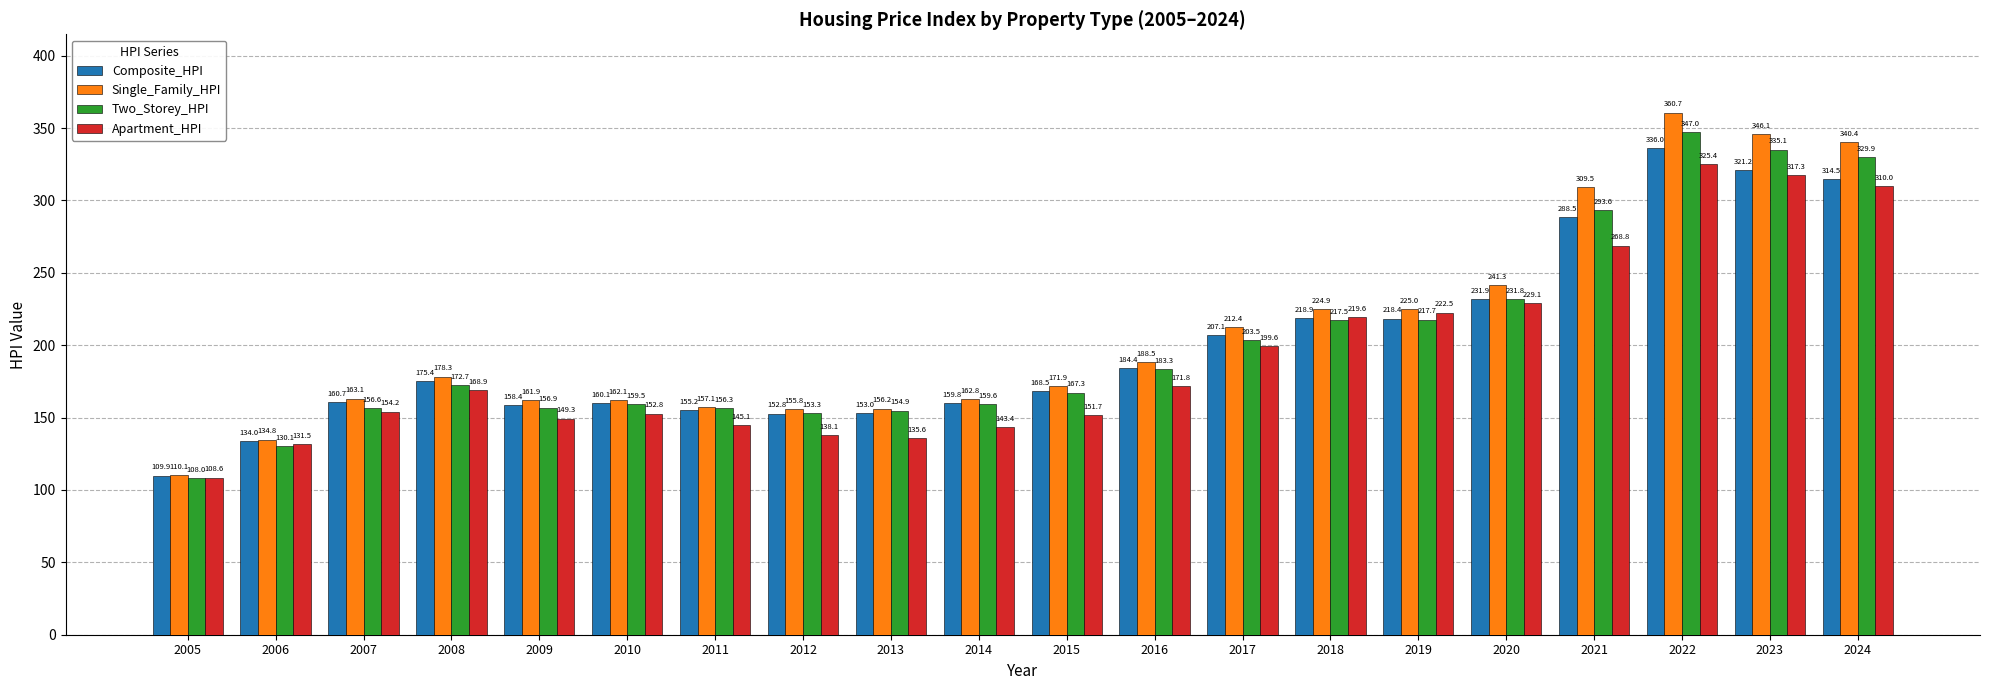

Where does the Composite_HPI series first go above 175?

2008